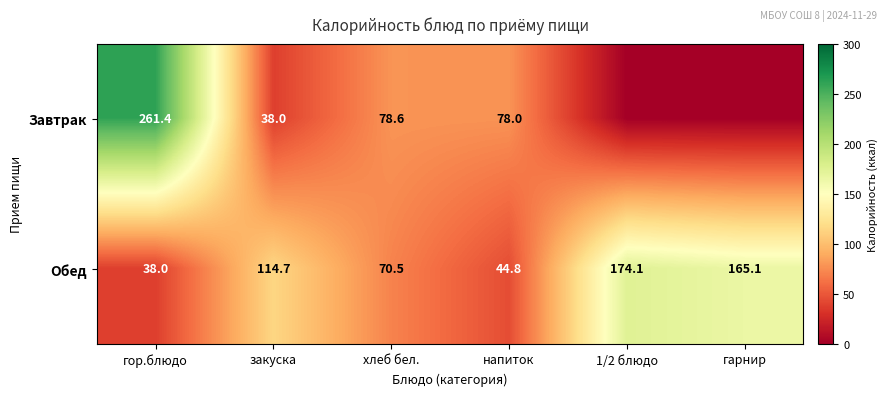

Which label corresponds to the largest value in the chart?

гор.блюдо